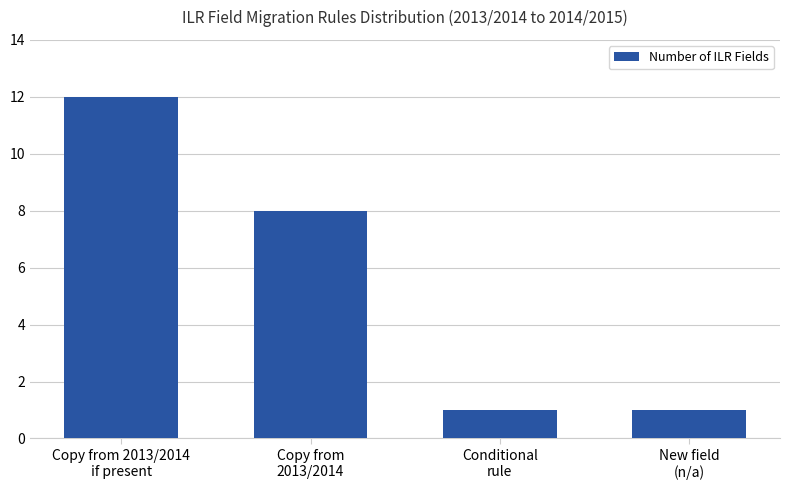

At which label does the data first exceed 8?

Copy from 2013/2014
if present